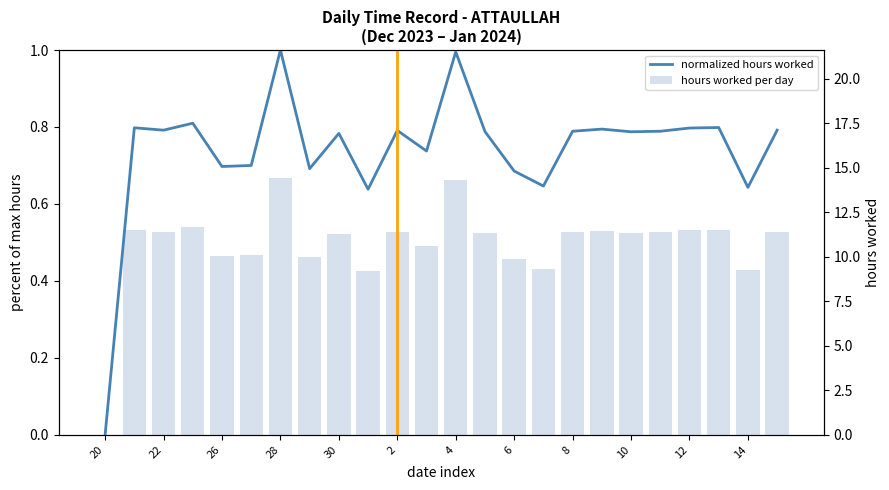

How many values in the hours worked per day series are below 11?

9